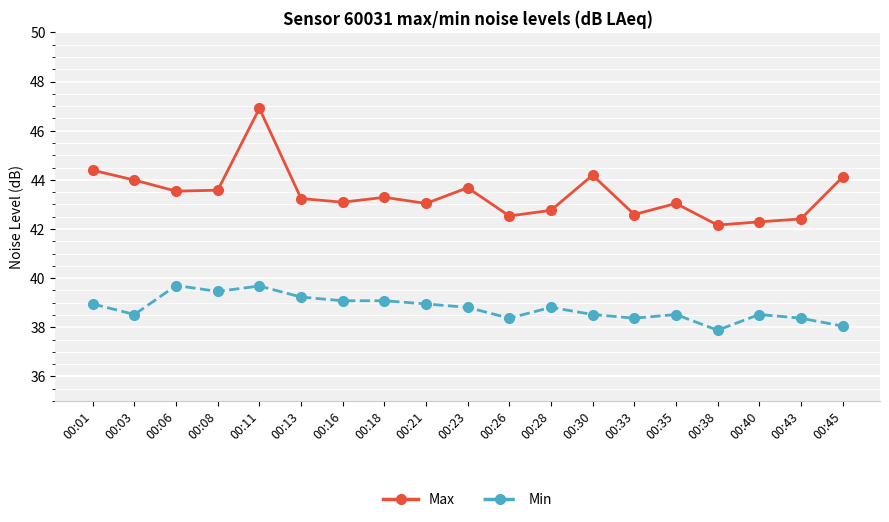

True or false: Max and Min cross at least once.

False